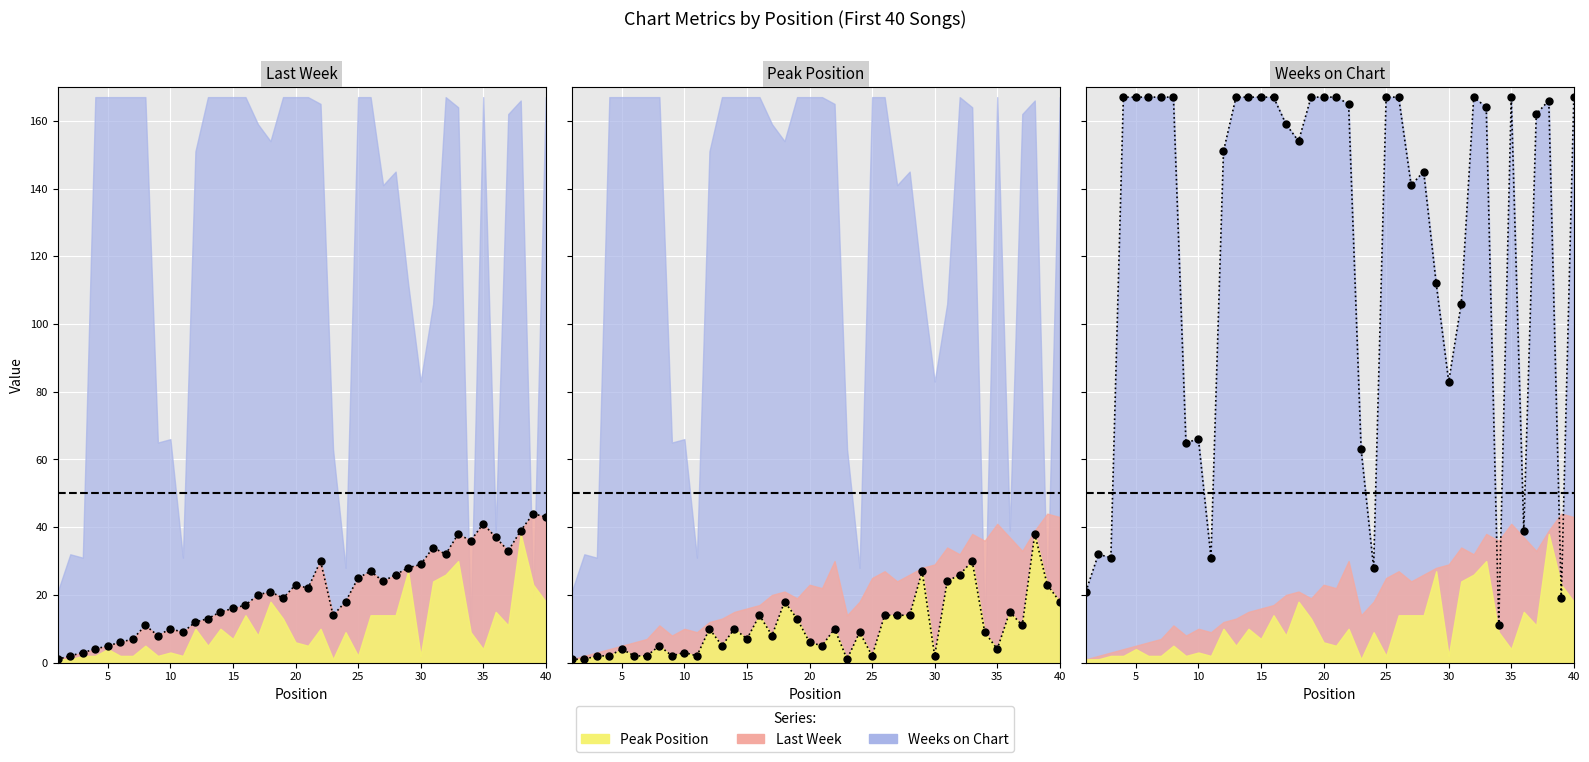

At which category does the chart reach its peak across all series?

4